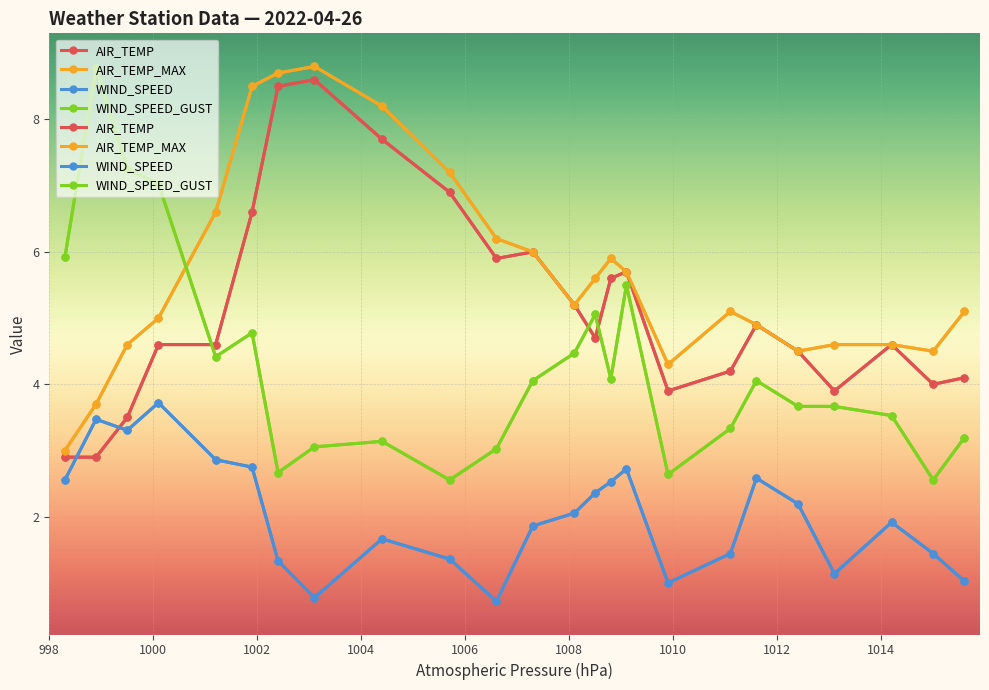

At which label is AIR_TEMP closest to 5?

1011.6